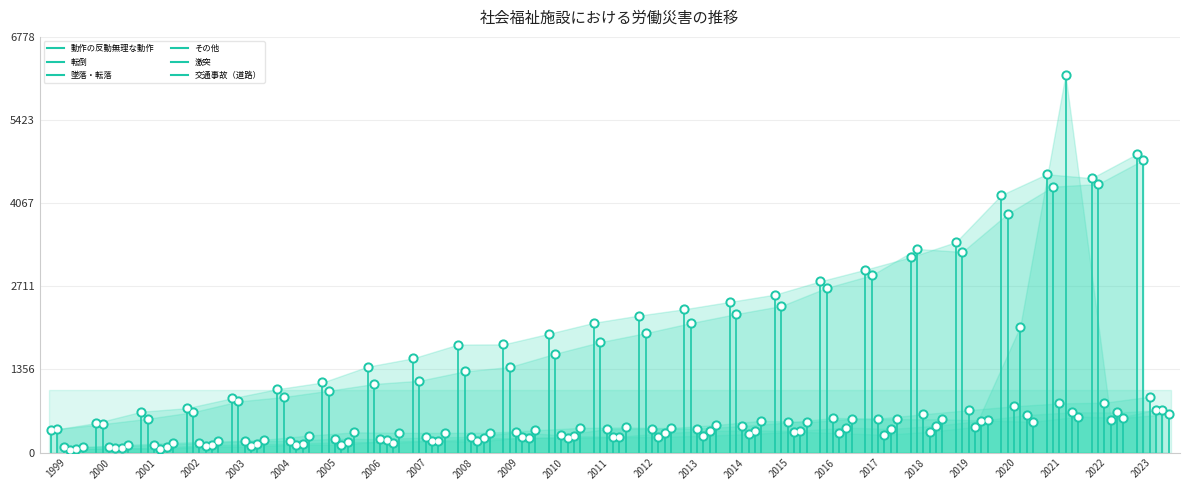

Which series has the largest total across all categories?

動作の反動無理な動作